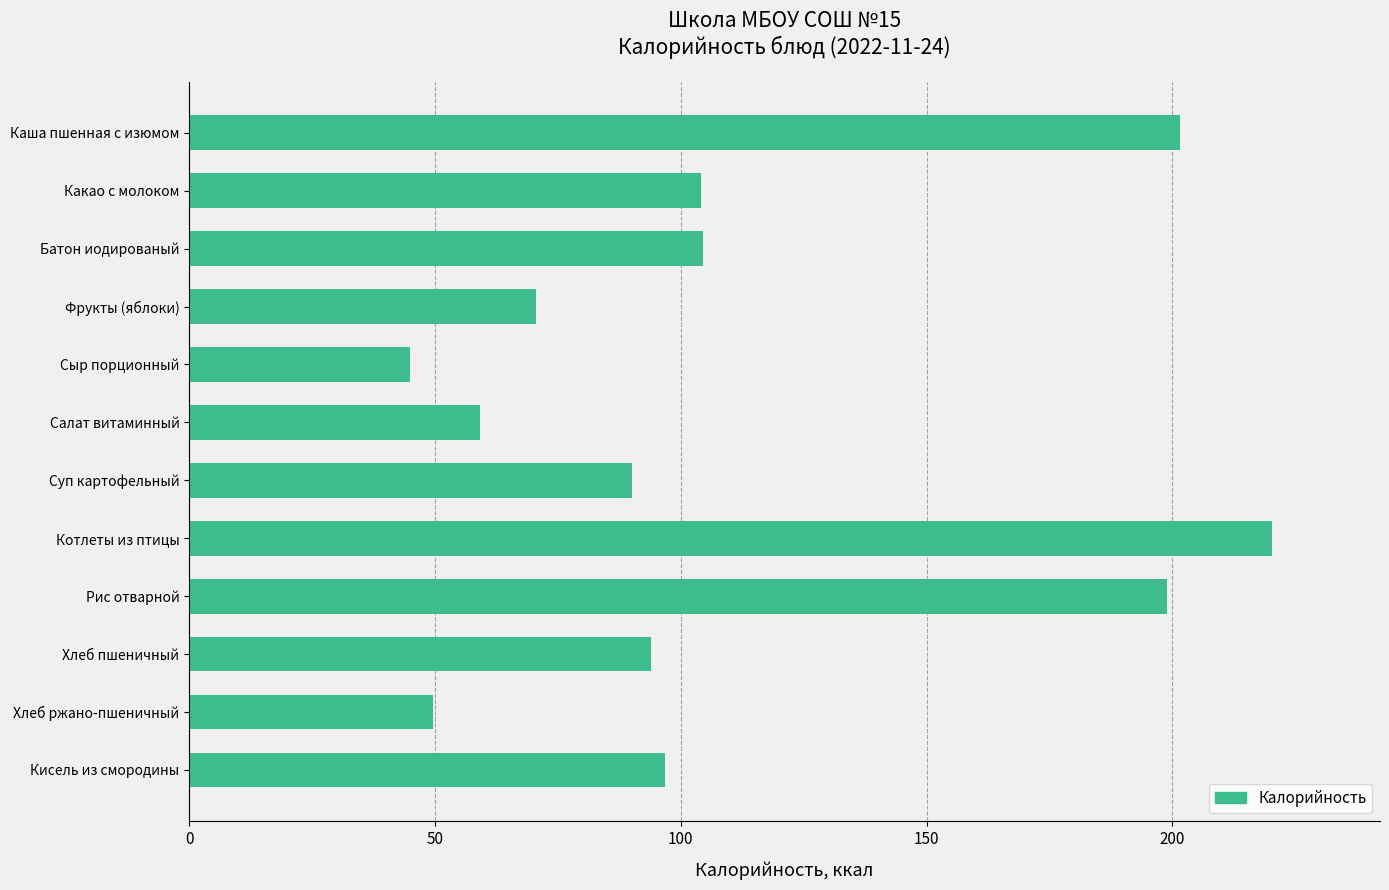

What is the ratio of the value at Какао с молоком to the value at Рис отварной?

0.5